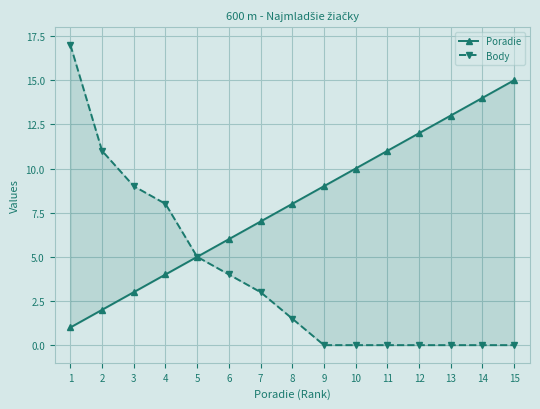

At which category does the chart reach its minimum across all series?

9